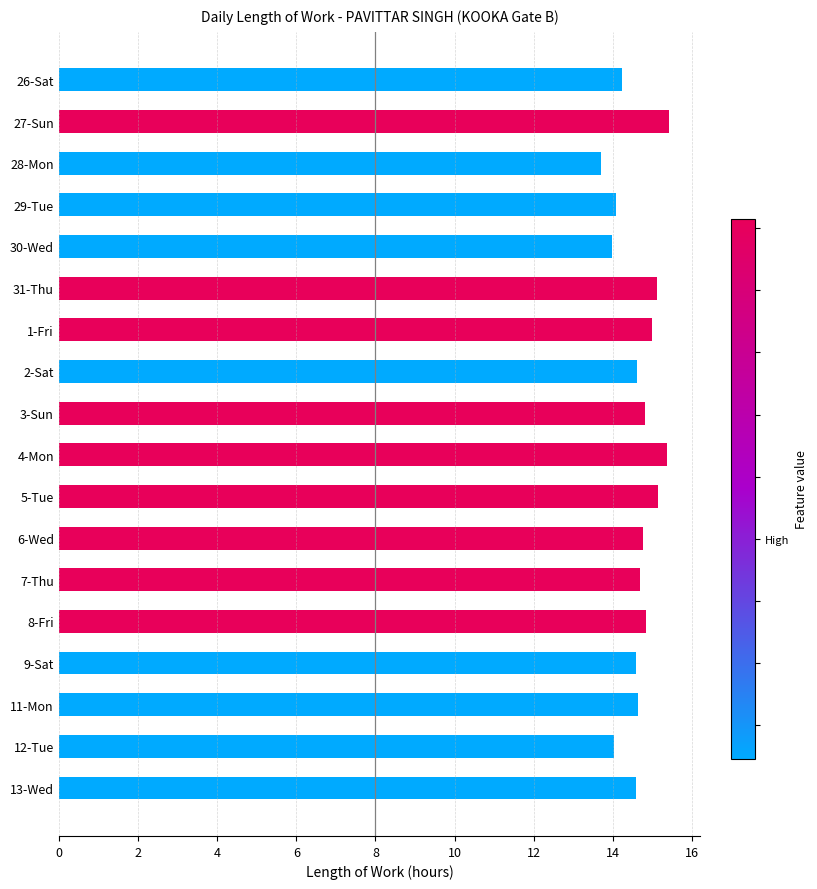

What is the value of the 13th bar from the top?

14.7